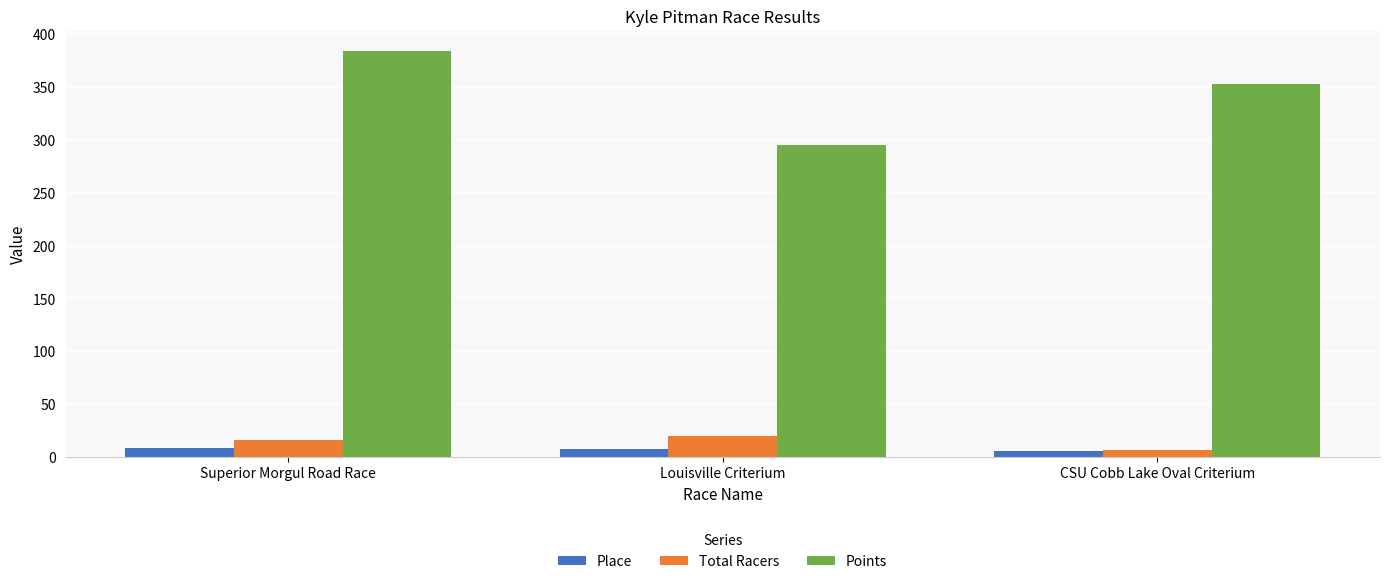

Count the number of categories in the chart.

3